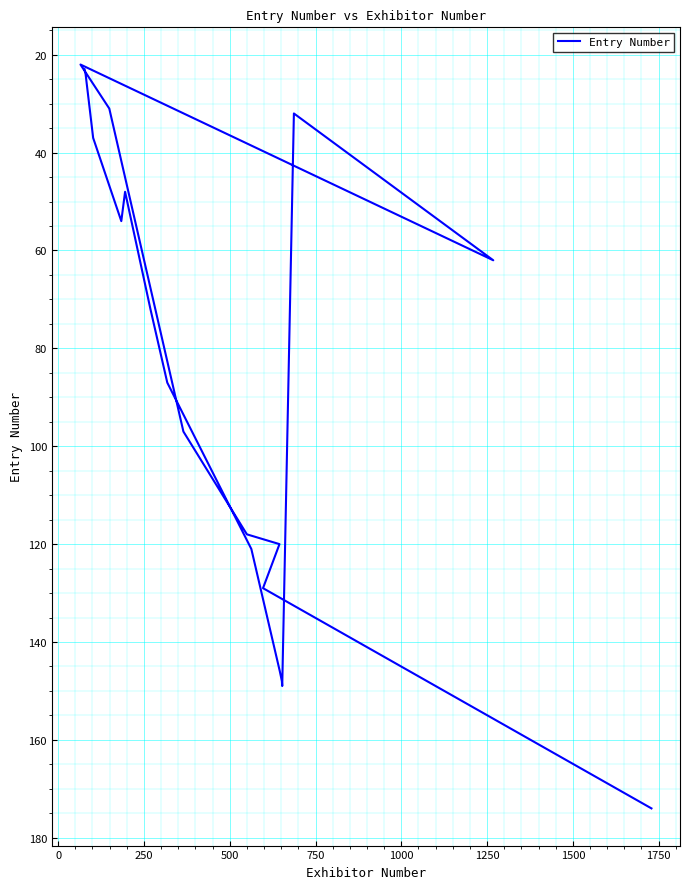

What is the average value?

85